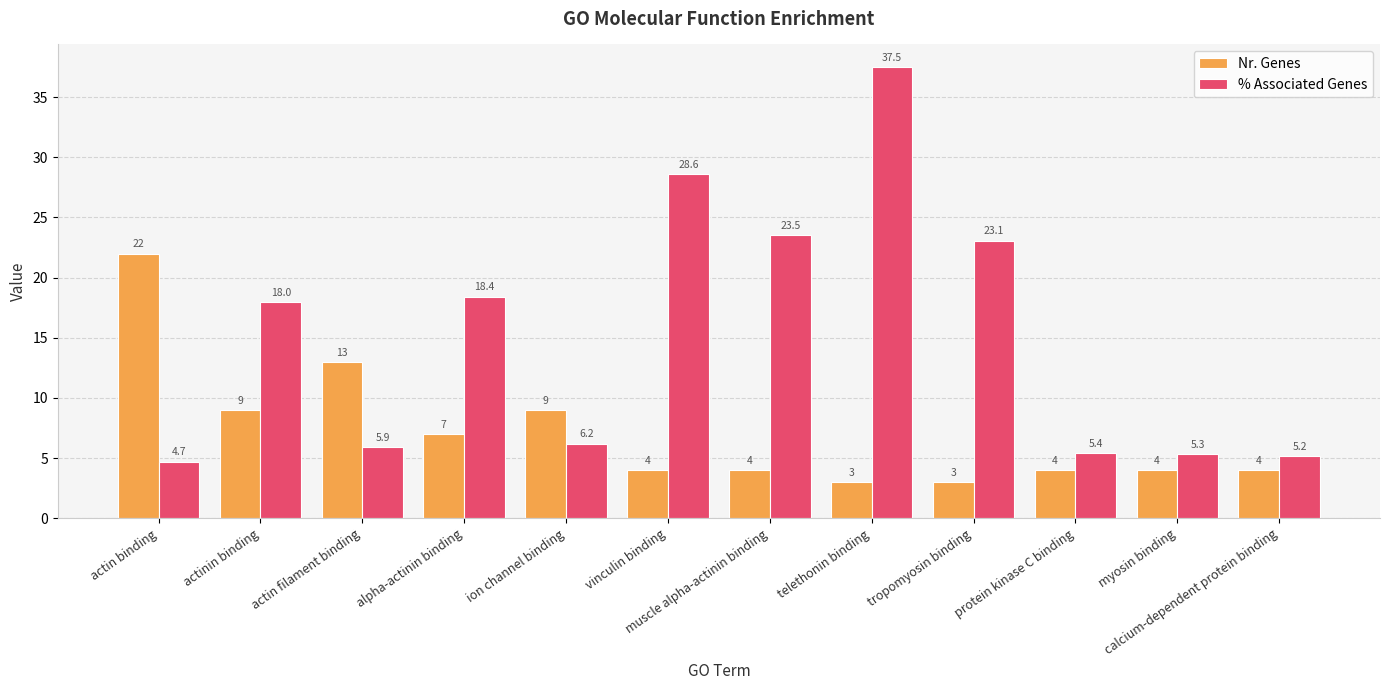

Is the value of % Associated Genes at calcium-dependent protein binding greater than the value of Nr. Genes at actinin binding?

No